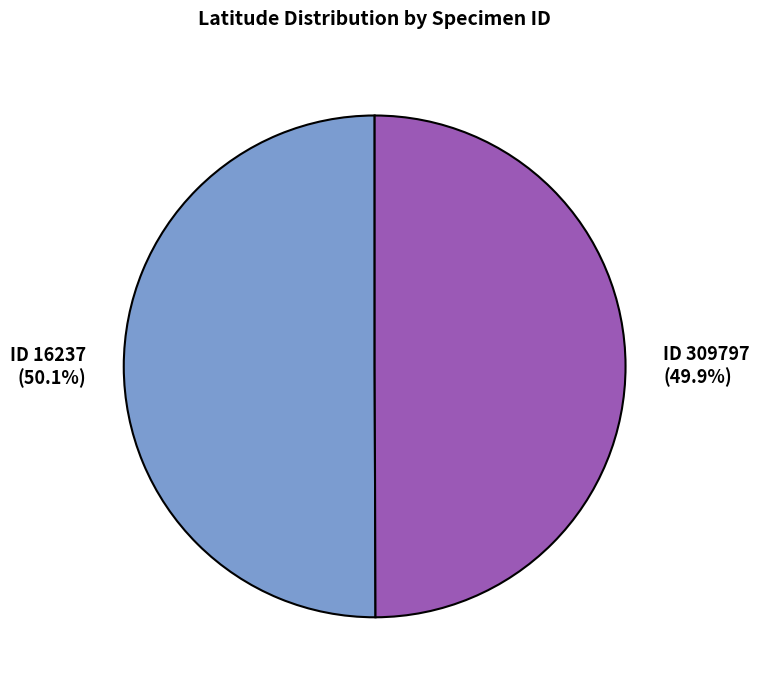

Is there a majority slice in this chart?

Yes